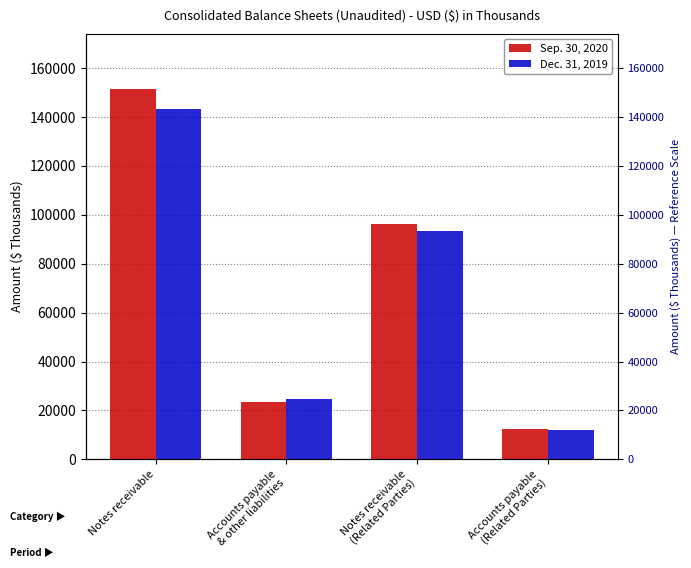

How many bars are there in total?

8